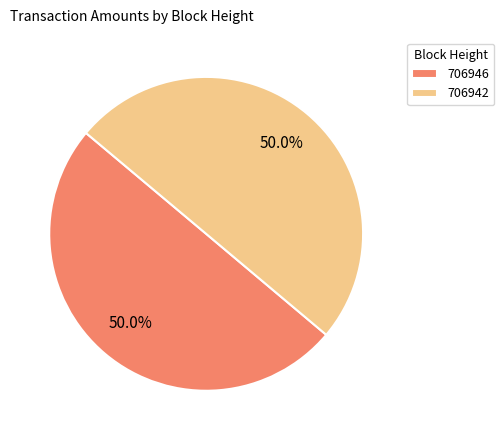

Count the number of slices in the pie.

2